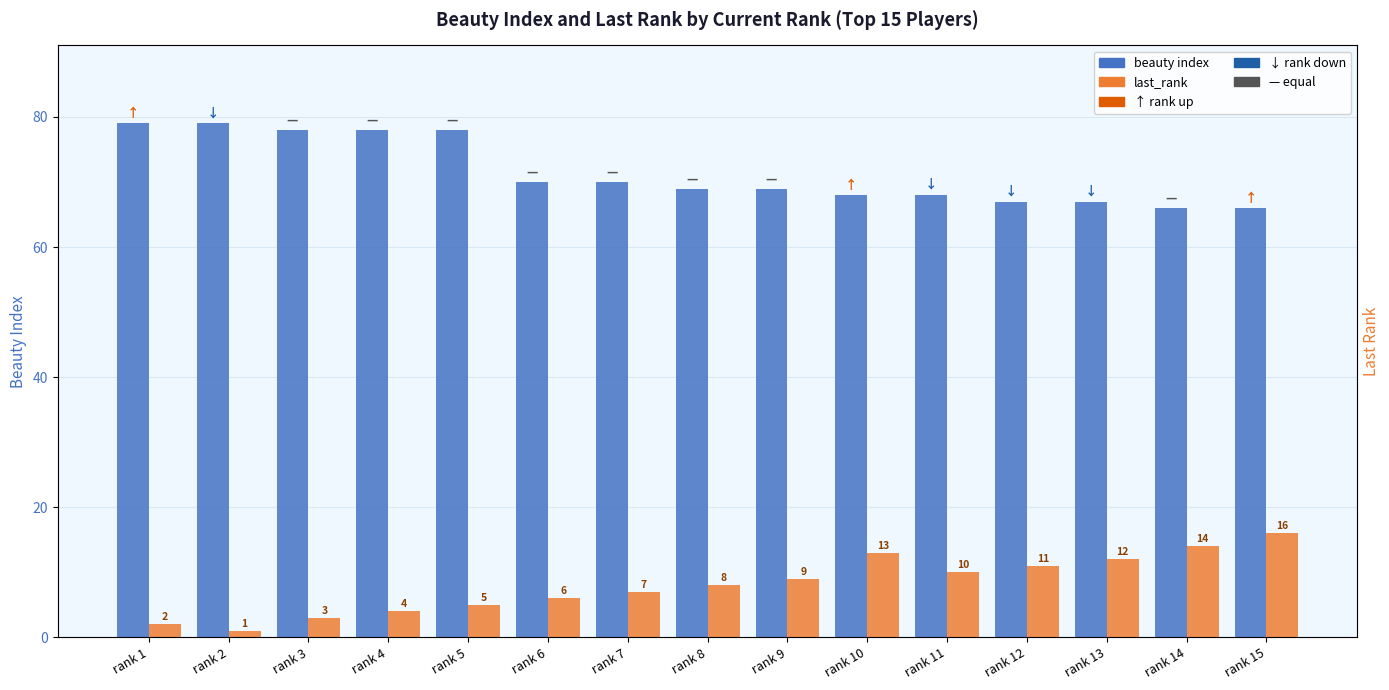

True or false: beauty index has a value of 90 at rank 15.

False